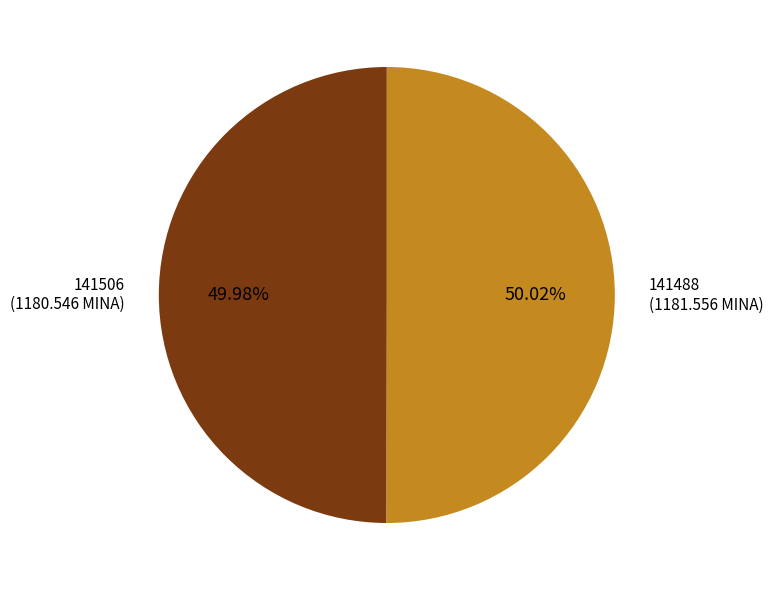

To the nearest percent, what is the difference between the largest and smallest slice percentages?

0%